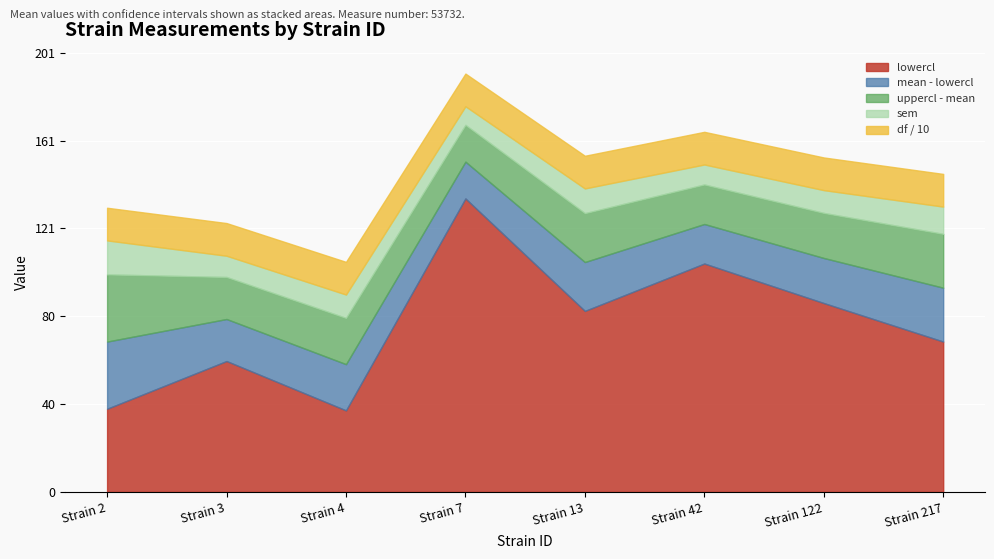

At which category is the sum across all series the highest?

Strain 7